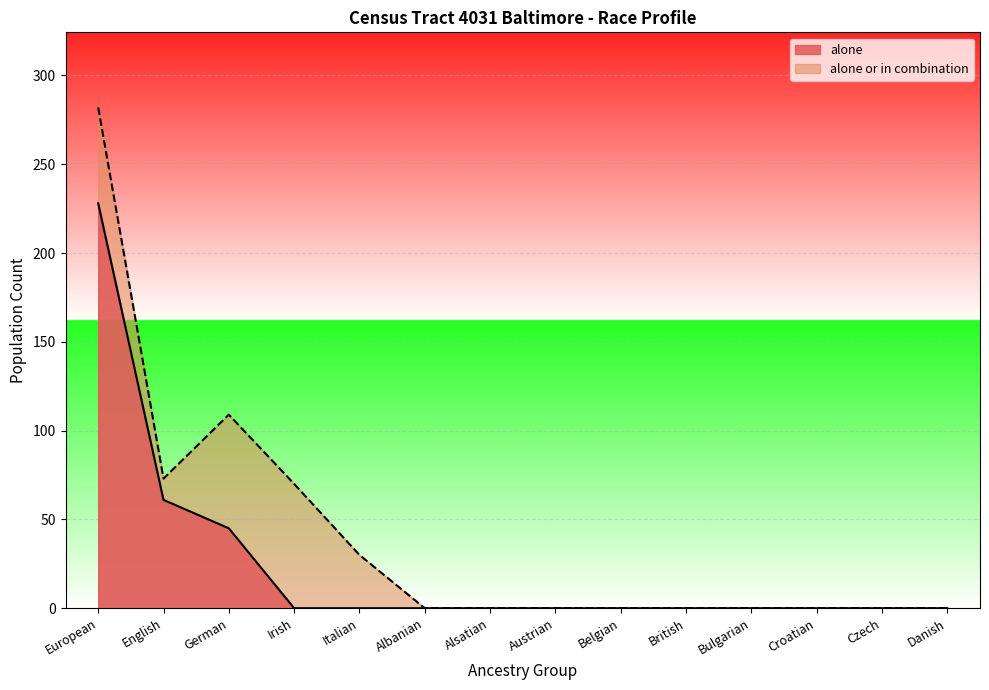

The alone or in combination series shows -97 at Czech. True or false?

False